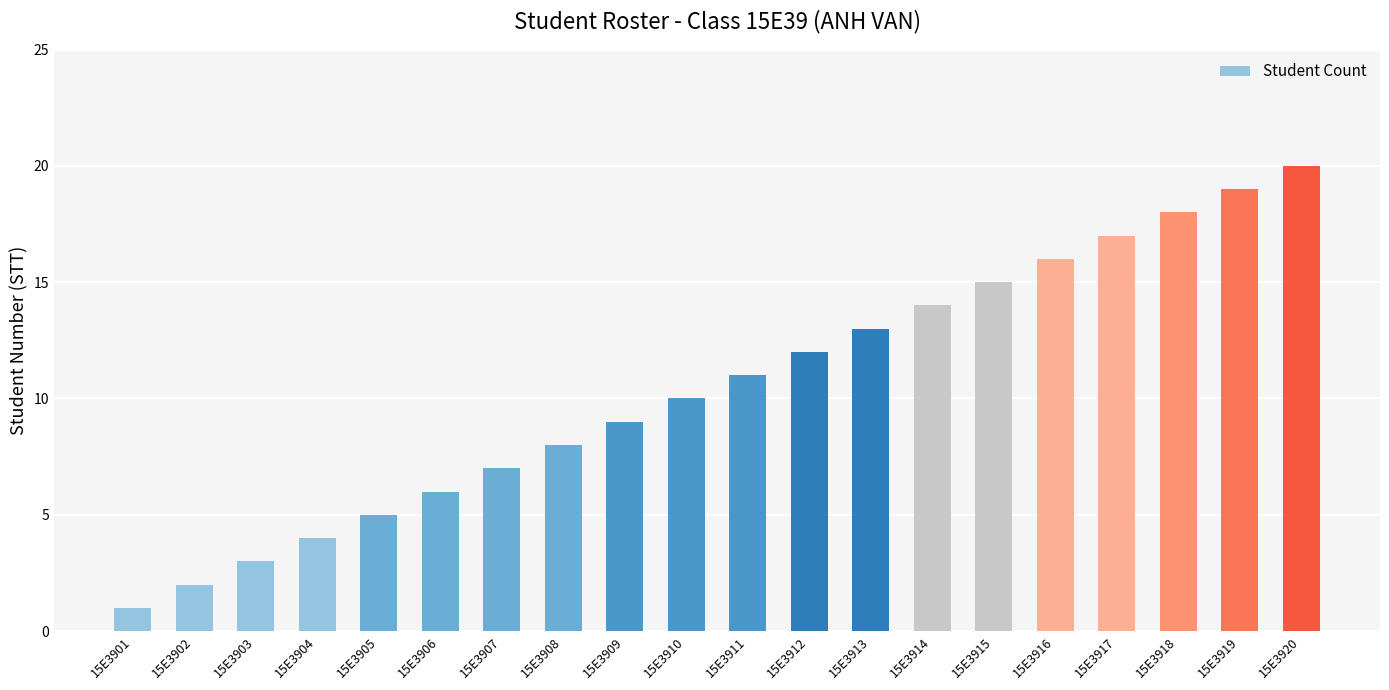

What is the difference between the maximum and second lowest values?

18